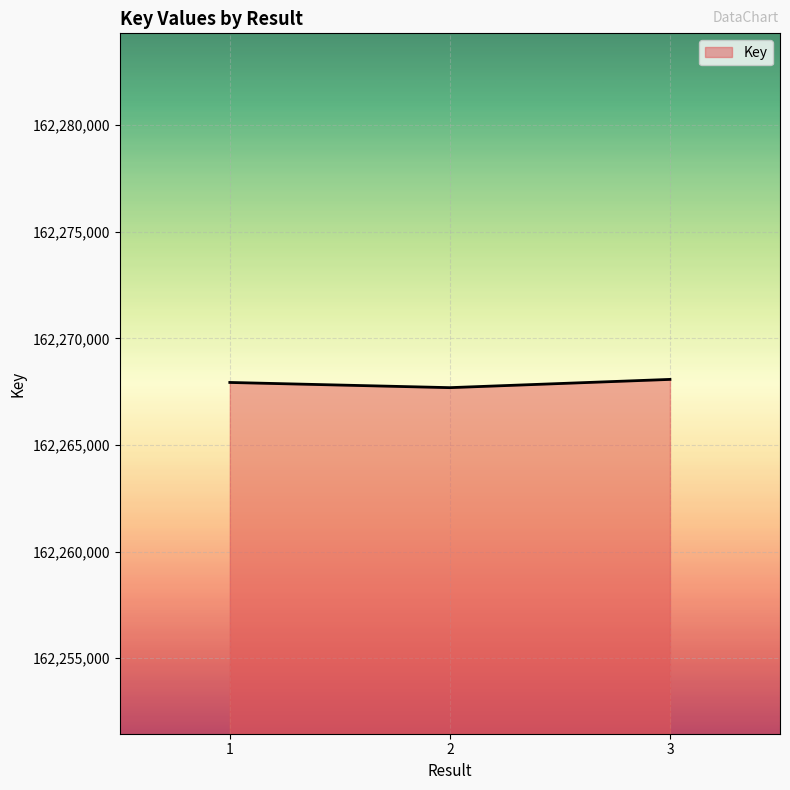

Is it true that the value at 3 is 83995666?

False